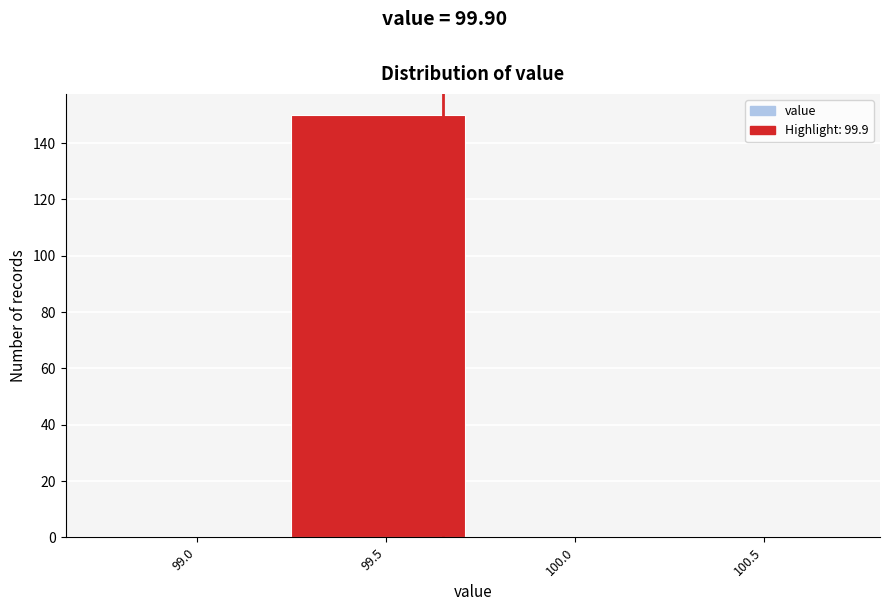

Reading right to left, transcribe all the data shown in this chart.

100.5=0	100.0=0	99.5=150	99.0=0